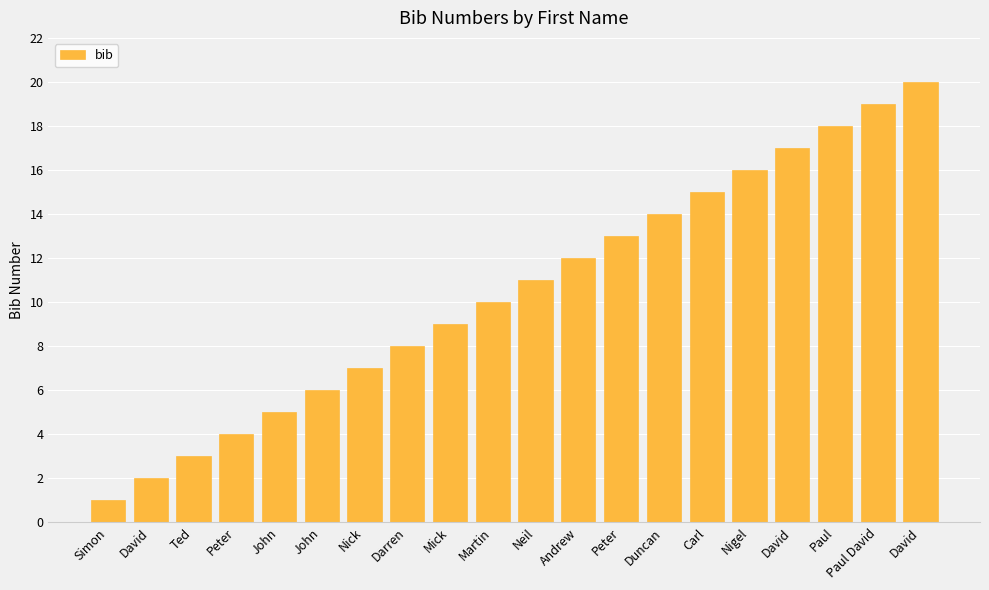

How many bars are there in total?

20